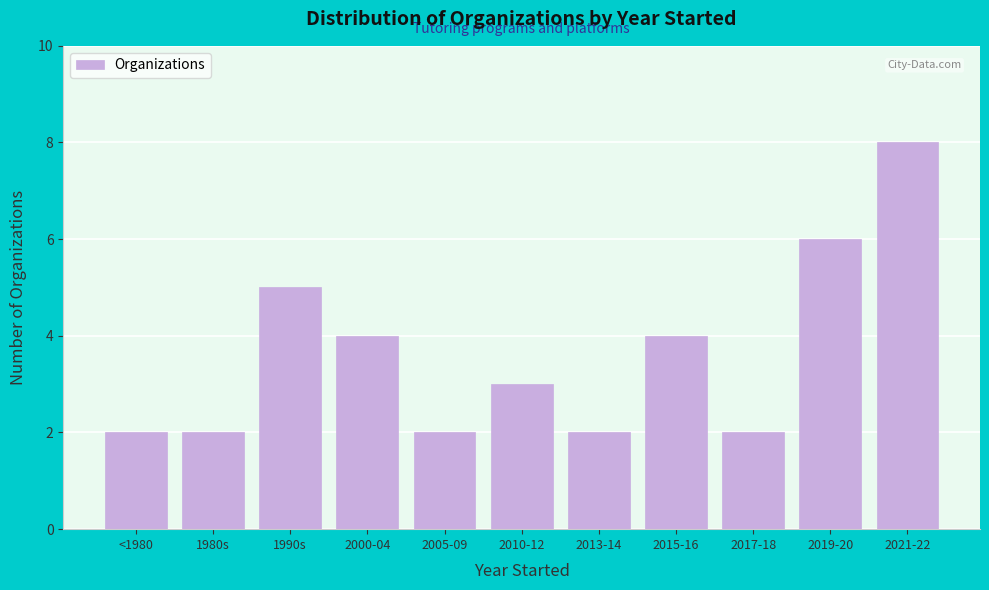

Reading left to right, extract all data points from this chart.

<1980=2	1980s=2	1990s=5	2000-04=4	2005-09=2	2010-12=3	2013-14=2	2015-16=4	2017-18=2	2019-20=6	2021-22=8